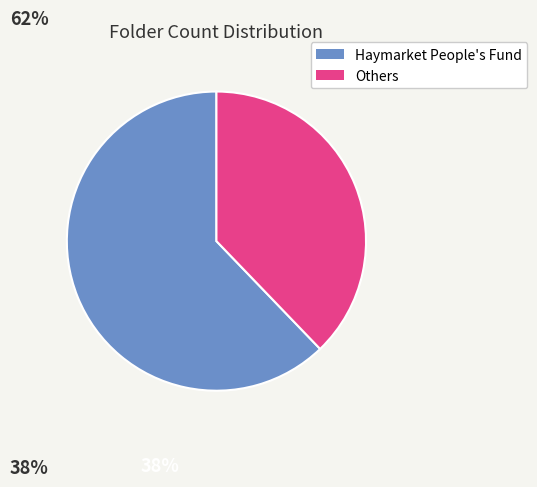

Does any single category account for the majority?

Yes